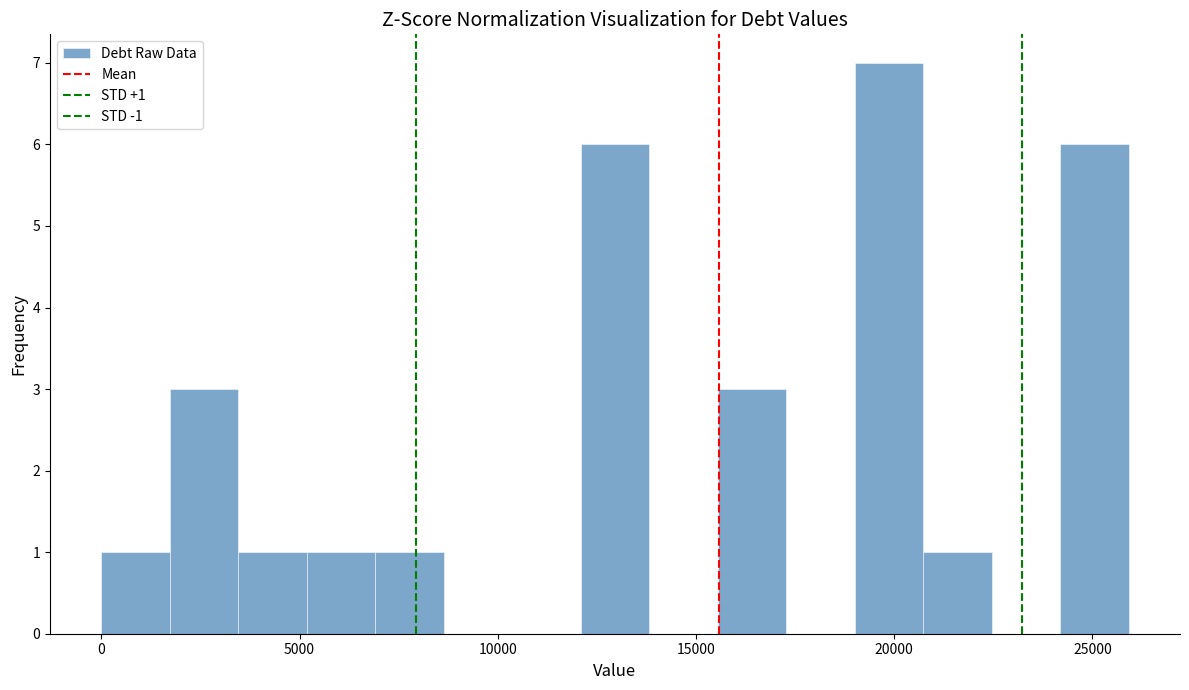

Around what value on the x-axis is the tallest bar? Give the approximate position of its centre, as read against the axis.

20000